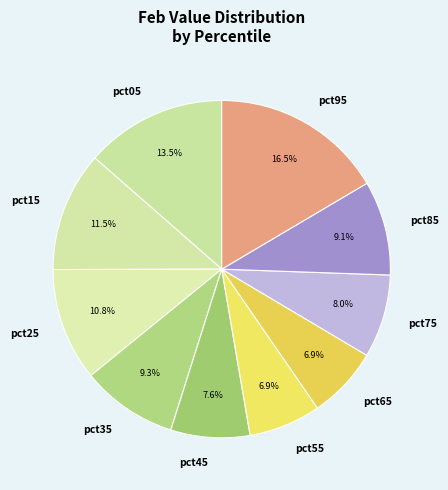

How many slices are in this pie chart?

10